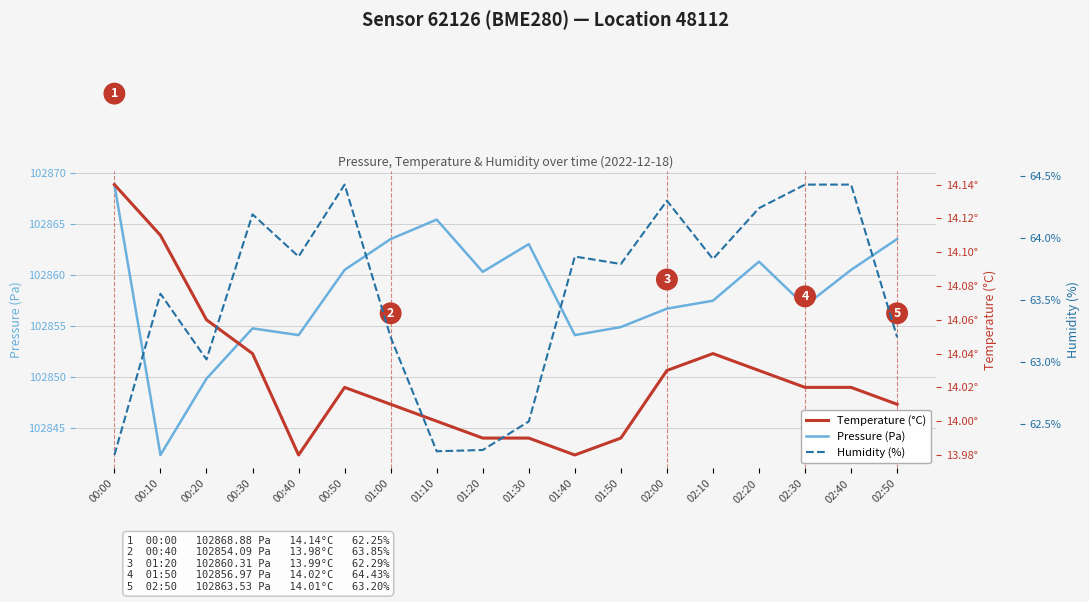

The Pressure (Pa) series shows 168595.3 at 01:40. True or false?

False